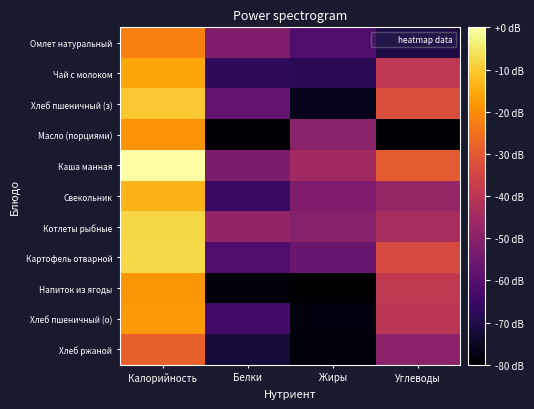

Rank the series at Белки from highest to lowest value.

Котлеты рыбные, Омлет натуральный, Каша манная, Хлеб пшеничный (з), Картофель отварной, Хлеб пшеничный (о), Свекольник, Чай с молоком, Хлеб ржаной, Напиток из ягоды, Масло (порциями)